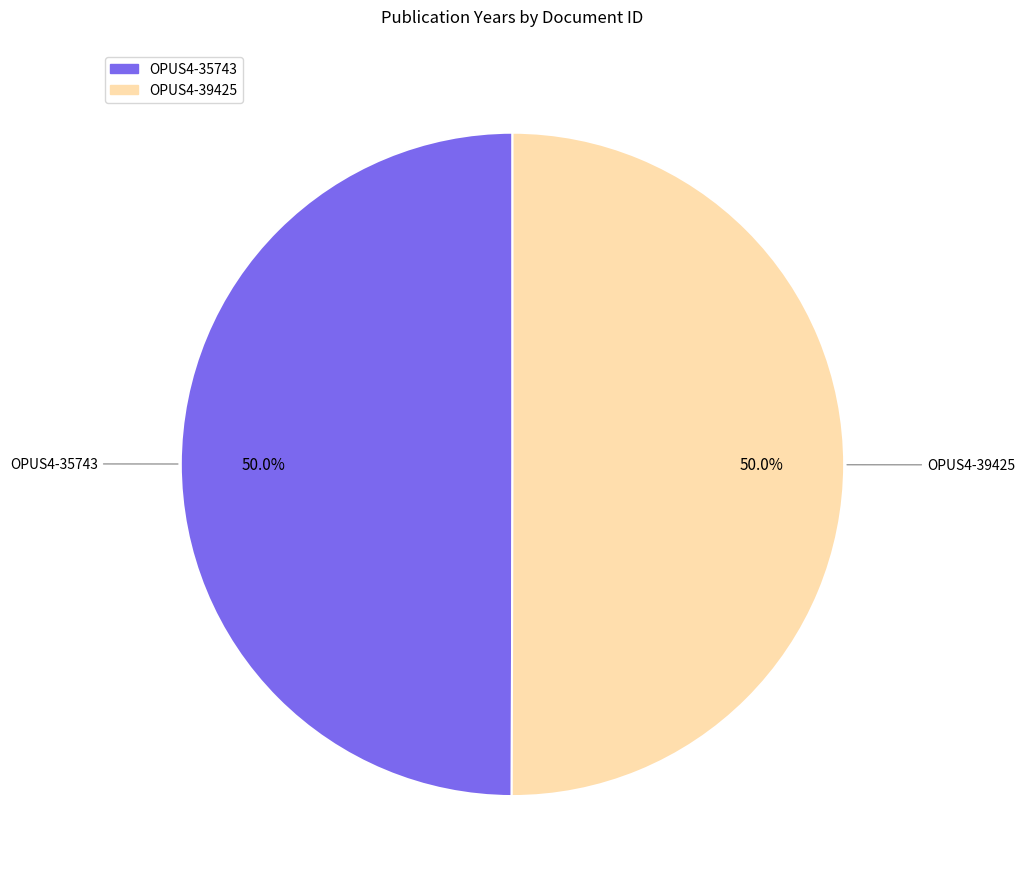

What portion of the pie excludes OPUS4-35743?

50.0%